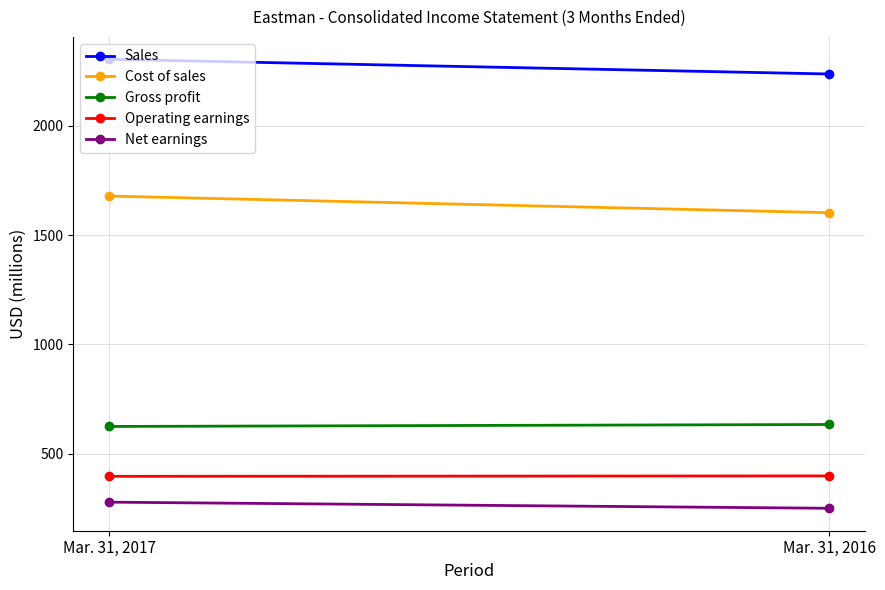

Between Mar. 31, 2017 and Mar. 31, 2016, which is larger?

Mar. 31, 2017